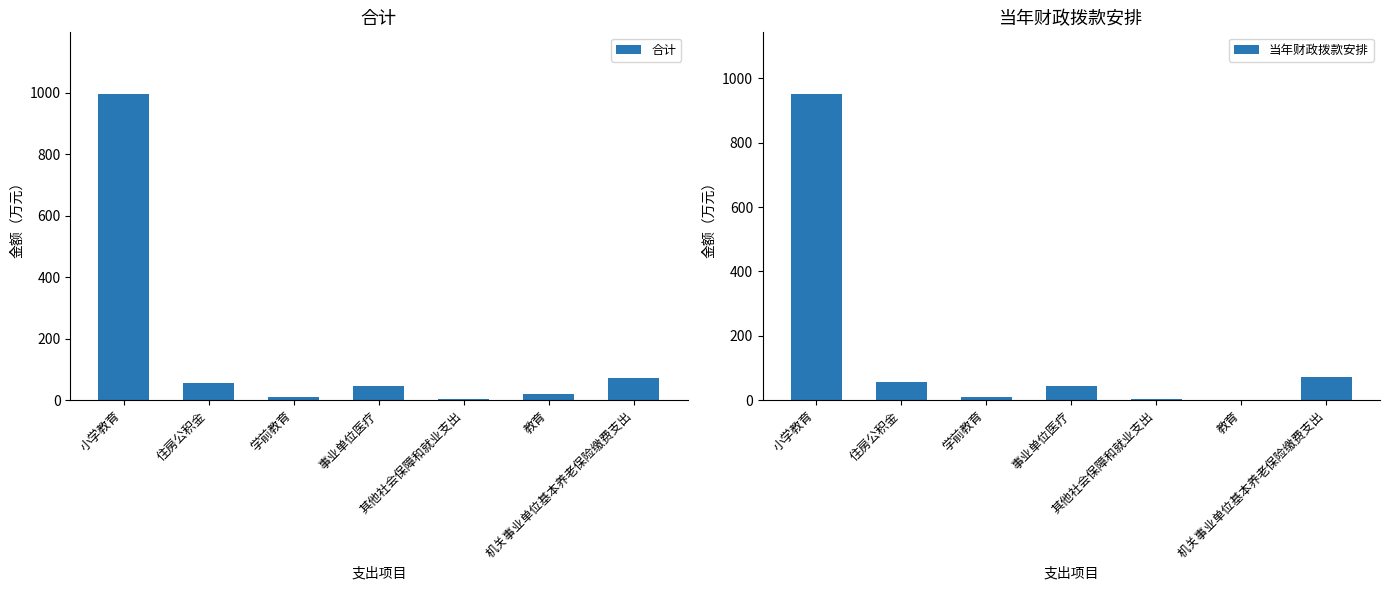

Where does the 合计 series first go above 45?

小学教育